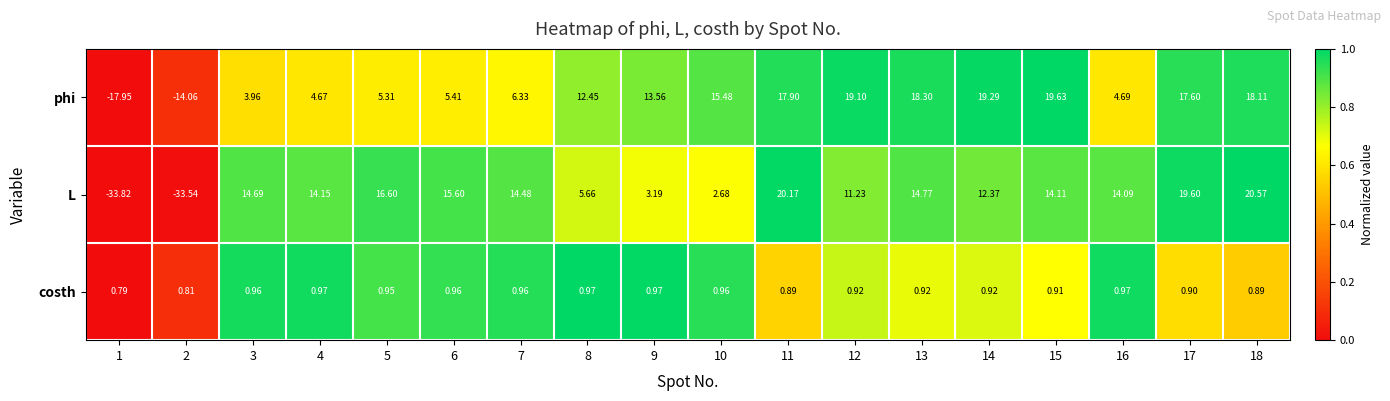

Is the value of phi at 15 greater than the value of L at 11?

No